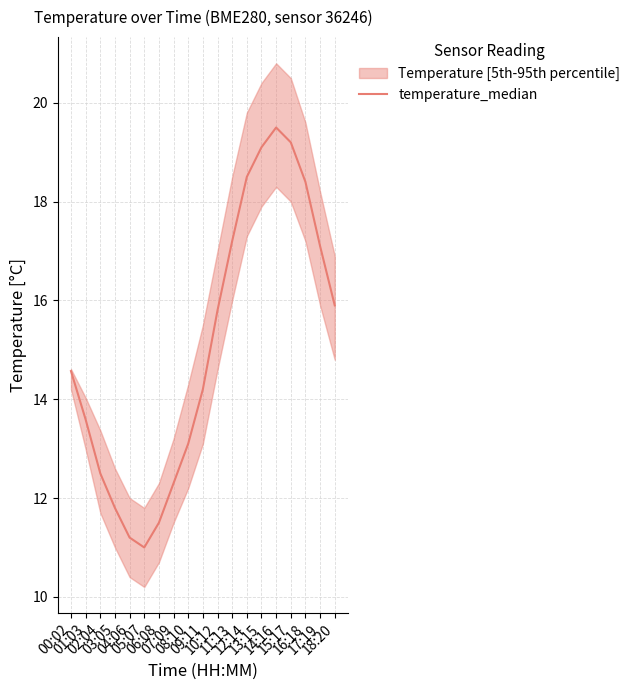

True or false: the data shows 2.8 at 05:07.

False